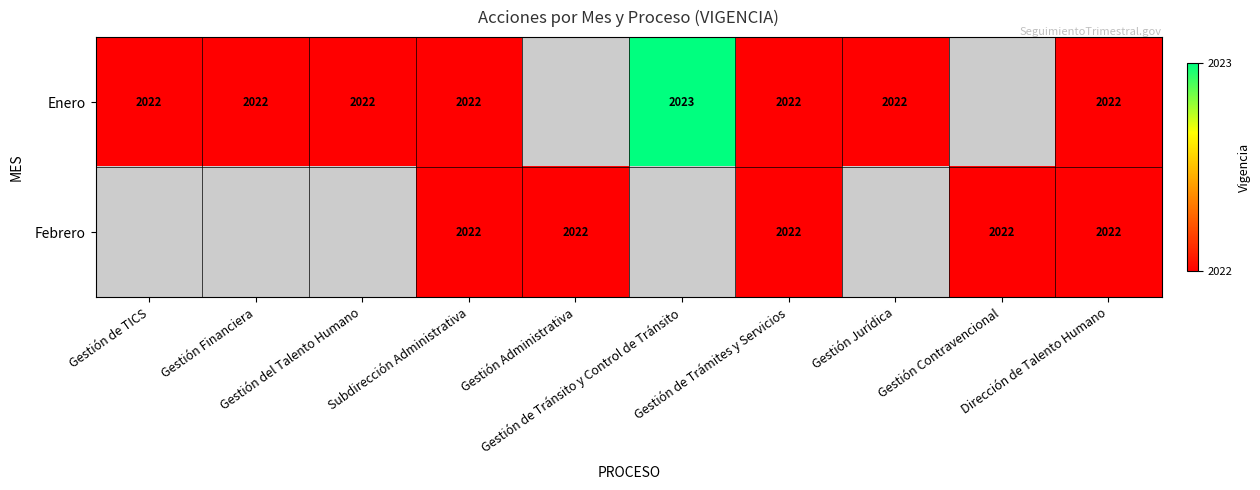

How many Enero values are between 2022 and 2023?

8